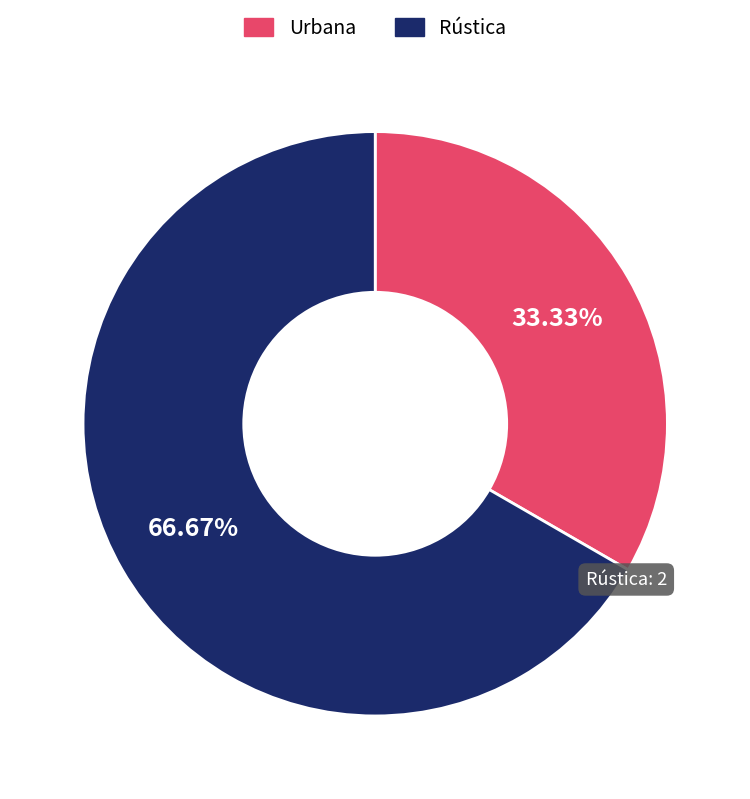

Rank the categories by value from highest to lowest.

Rústica, Urbana